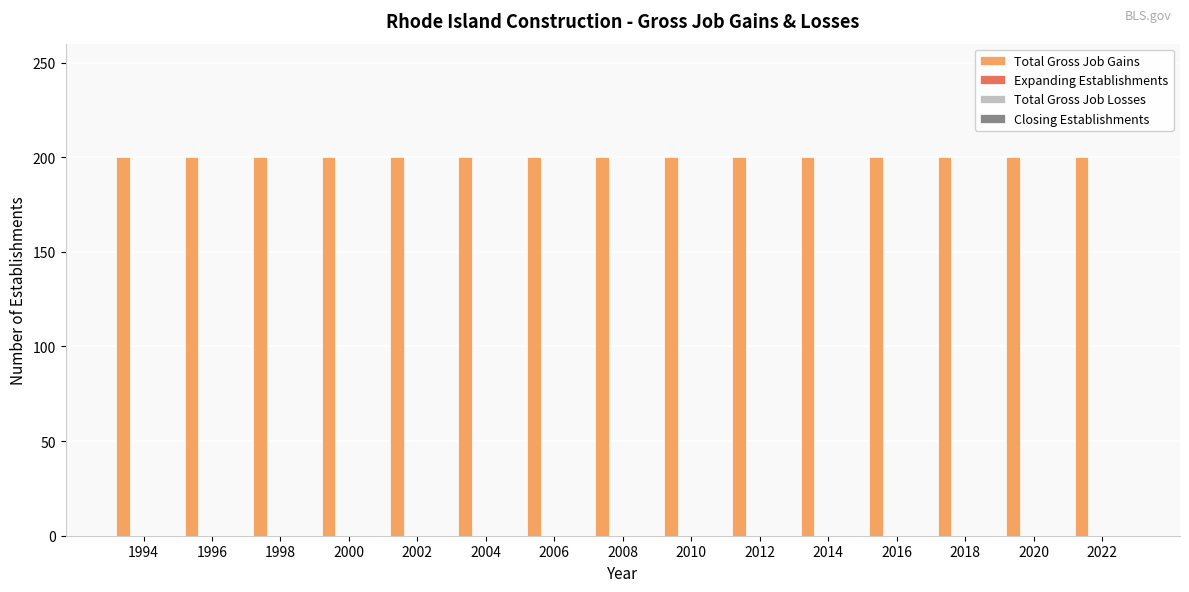

What are all the series names shown in the legend?

Total Gross Job Gains, Expanding Establishments, Total Gross Job Losses, Closing Establishments